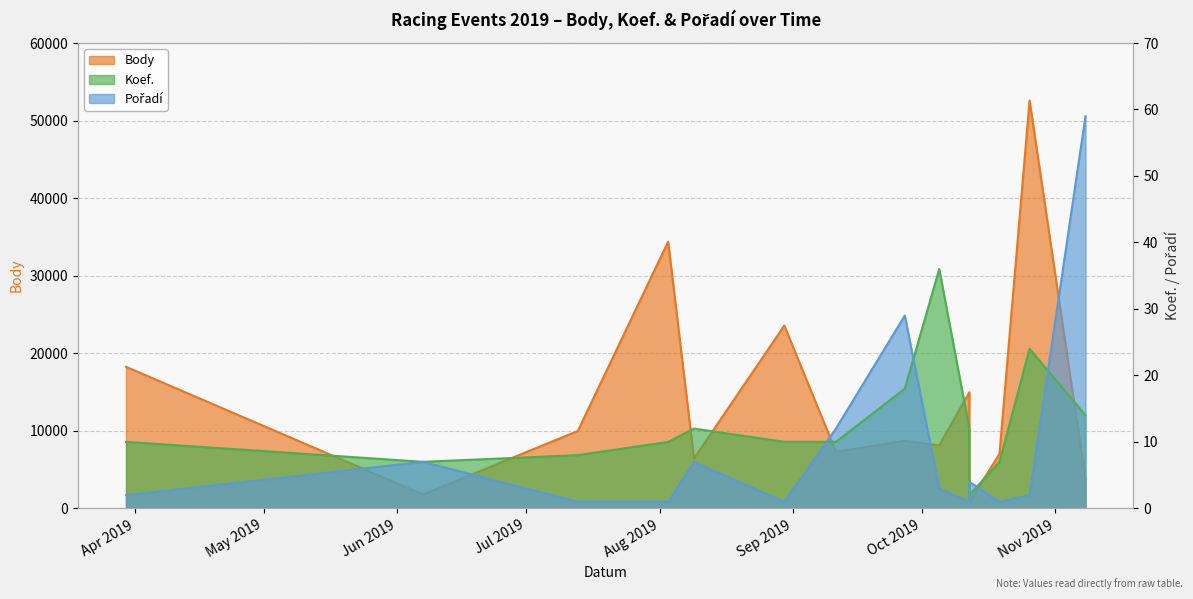

Reading left to right, transcribe all the data shown in this chart.

Body: 18253	1791	9977	34387	6416	23563	7294	8707	8134	14966	804	7029	52582	3705
Koef.: 10	7	8	10	12	10	10	18	36	12	2	7	24	14
Pořadí: 2	7	1	1	7	1	12	29	3	1	4	1	2	59